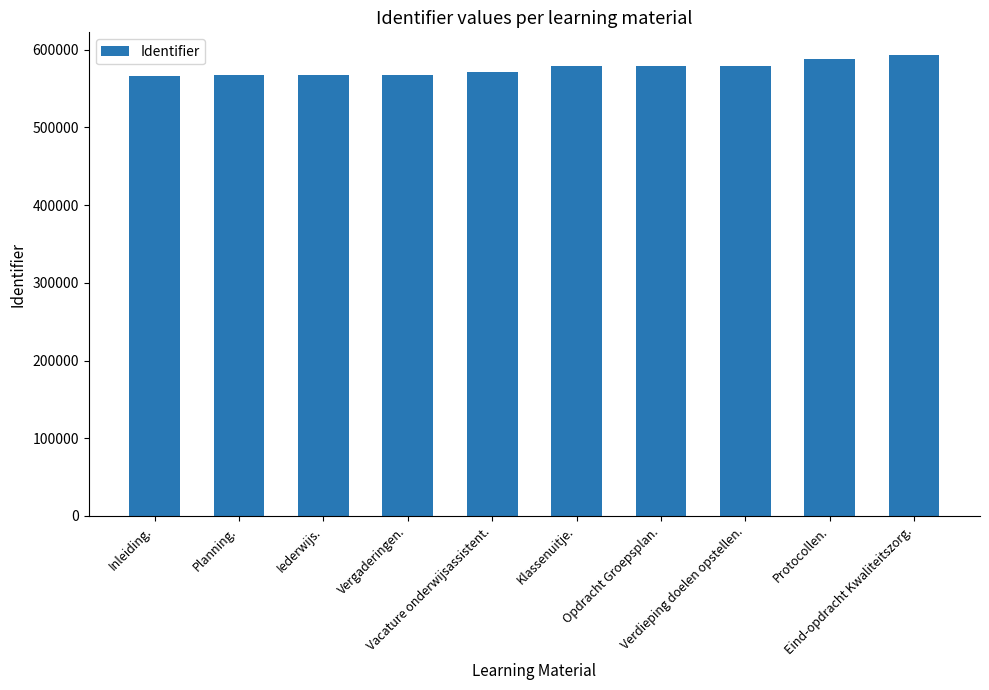

What is the minimum value shown in the chart?

566666